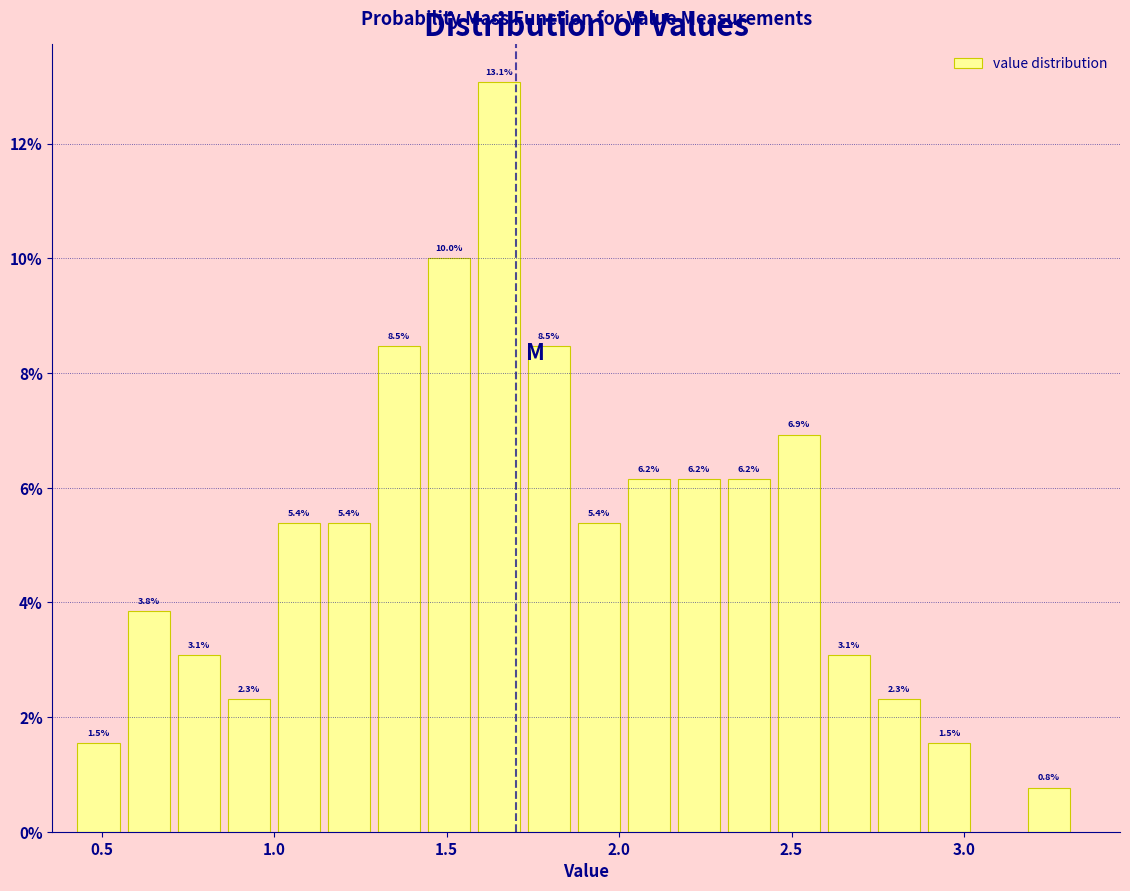

Around what value on the x-axis is the tallest bar? Give the approximate position of its centre, as read against the axis.

1.65